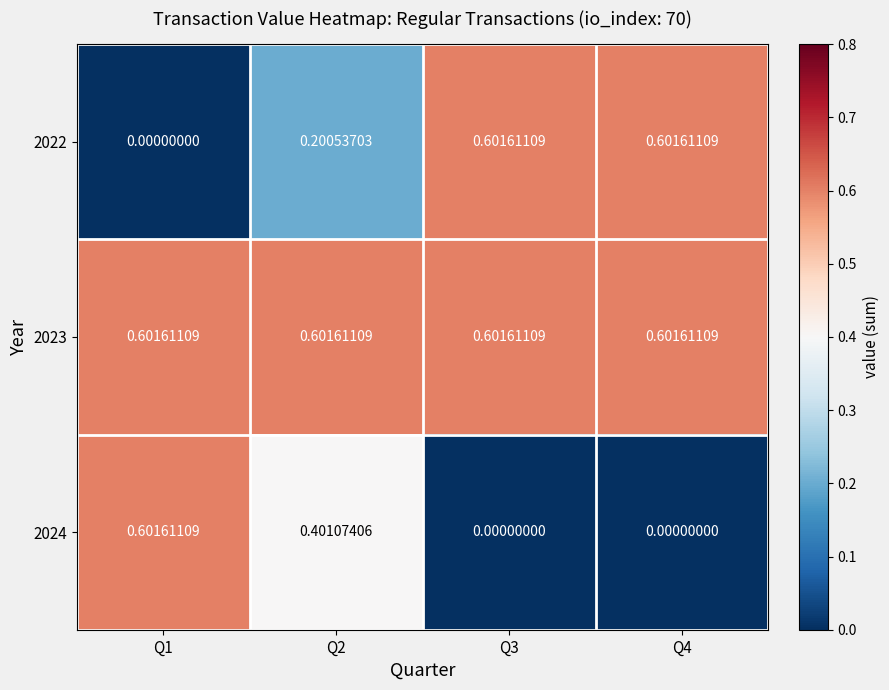

Count the number of categories in the chart.

4